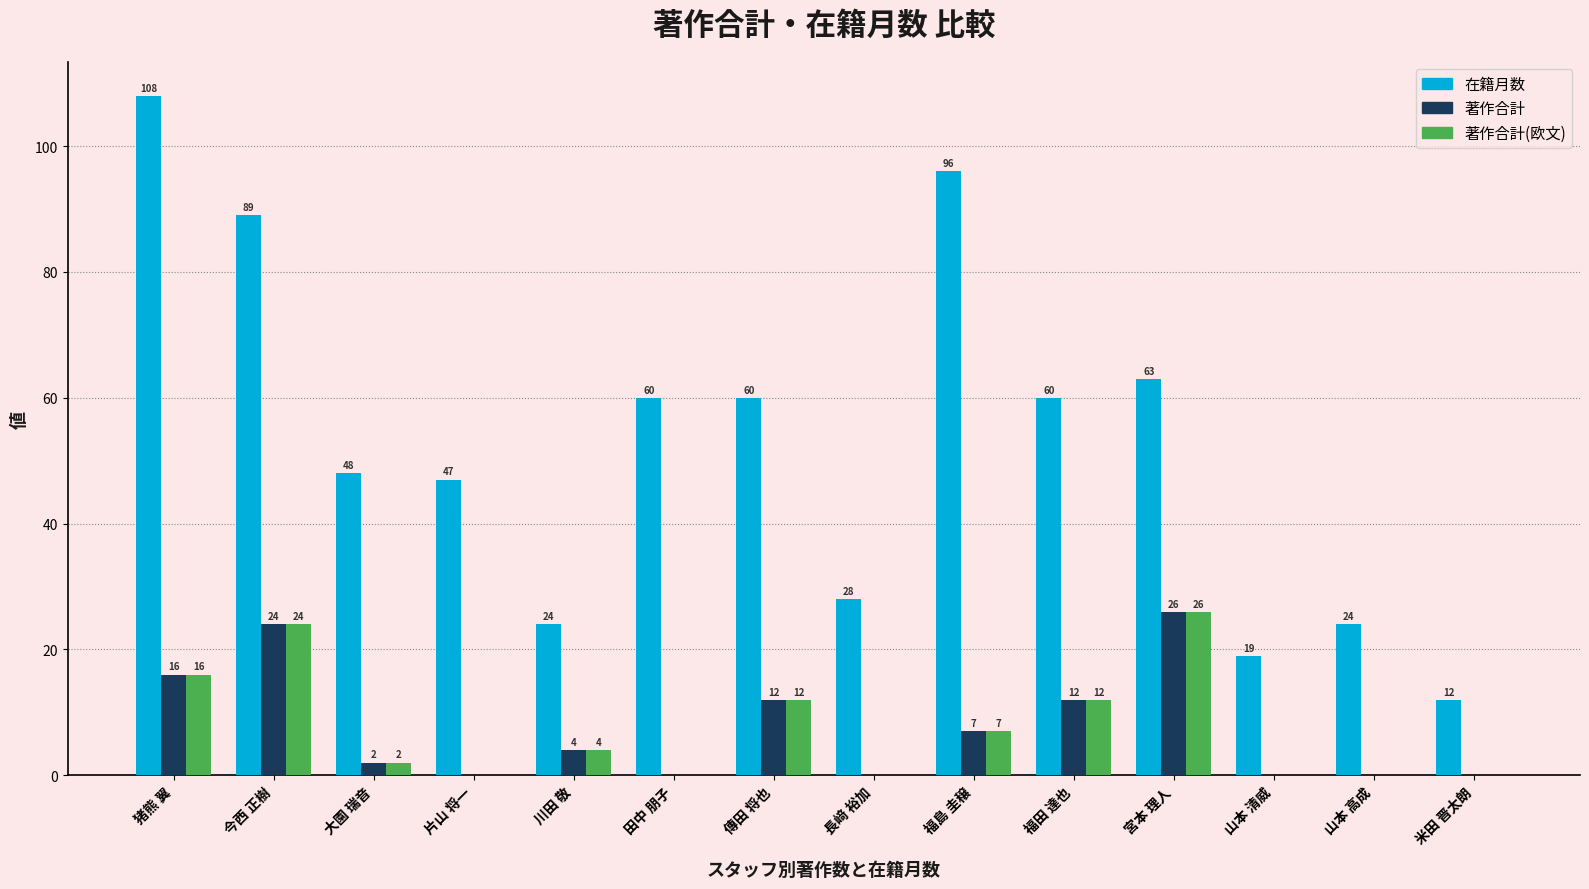

How many positive values does the 著作合計 series have?

8